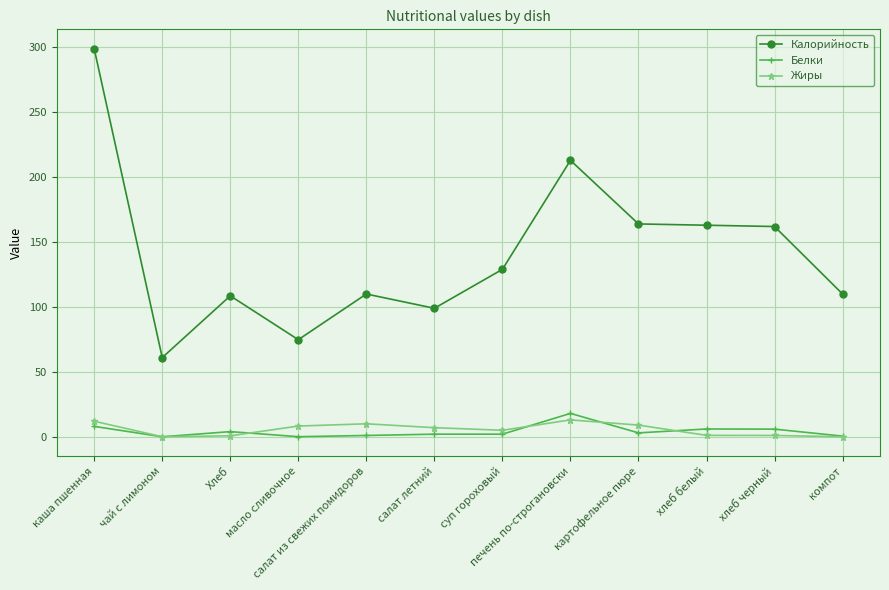

What is the difference between the maximum and minimum values in the Белки series?

18.0